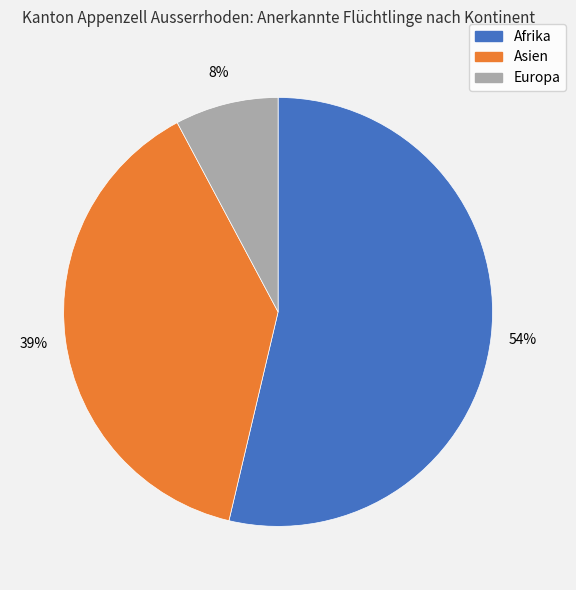

Rank the categories by value from highest to lowest.

Afrika, Asien, Europa